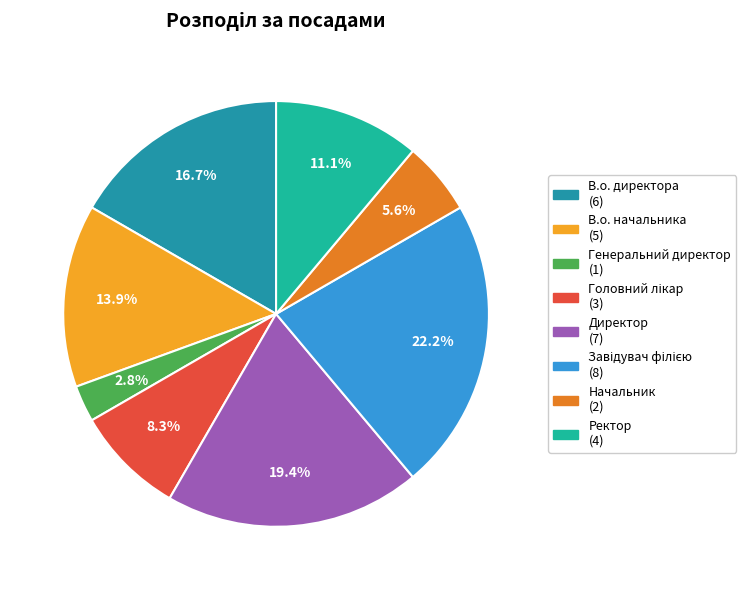

How many segments does this pie chart have?

8